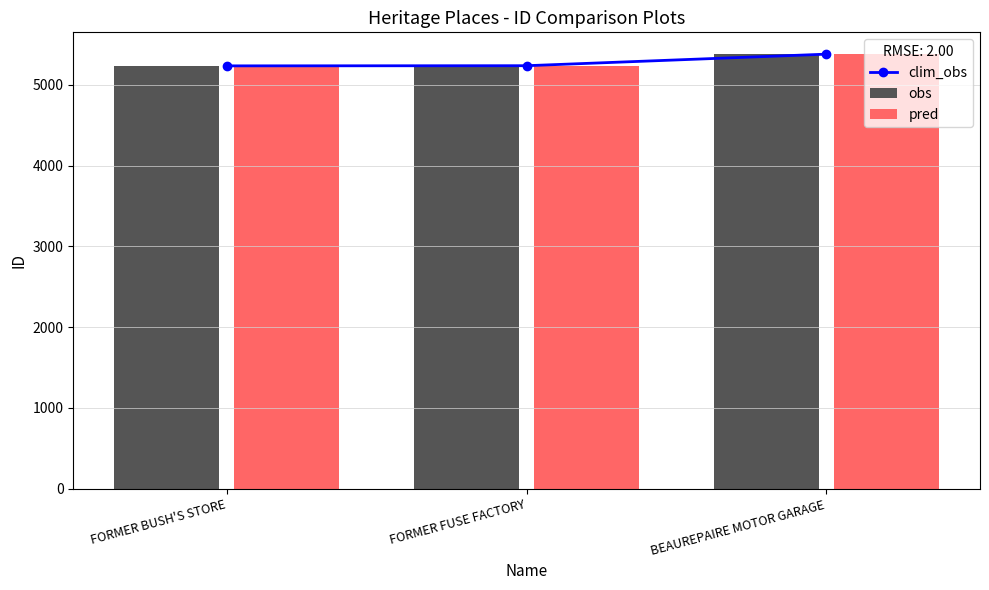

What value does the obs series have at FORMER FUSE FACTORY?

5237